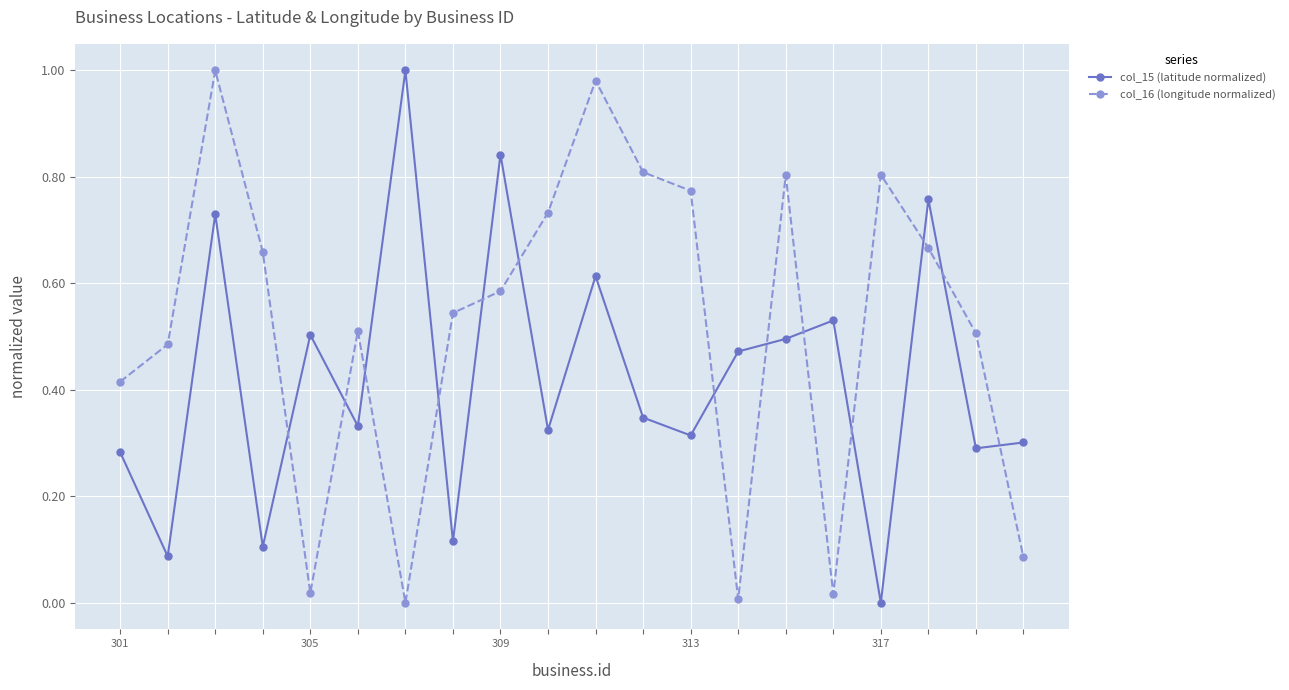

Does the chart have visible grid lines?

Yes